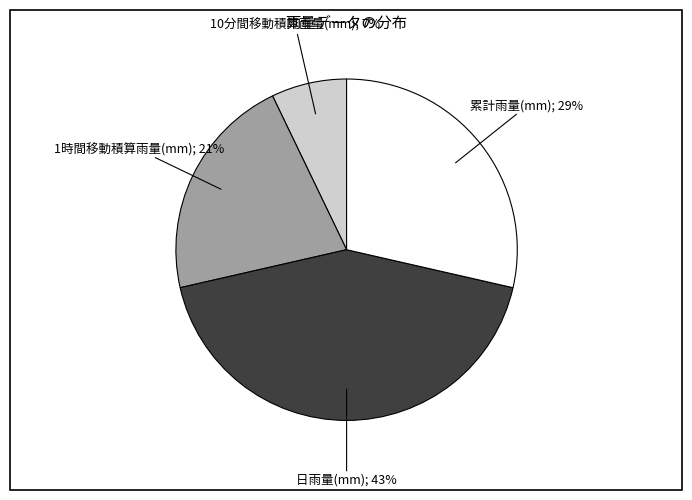

How many slices are in this pie chart?

4